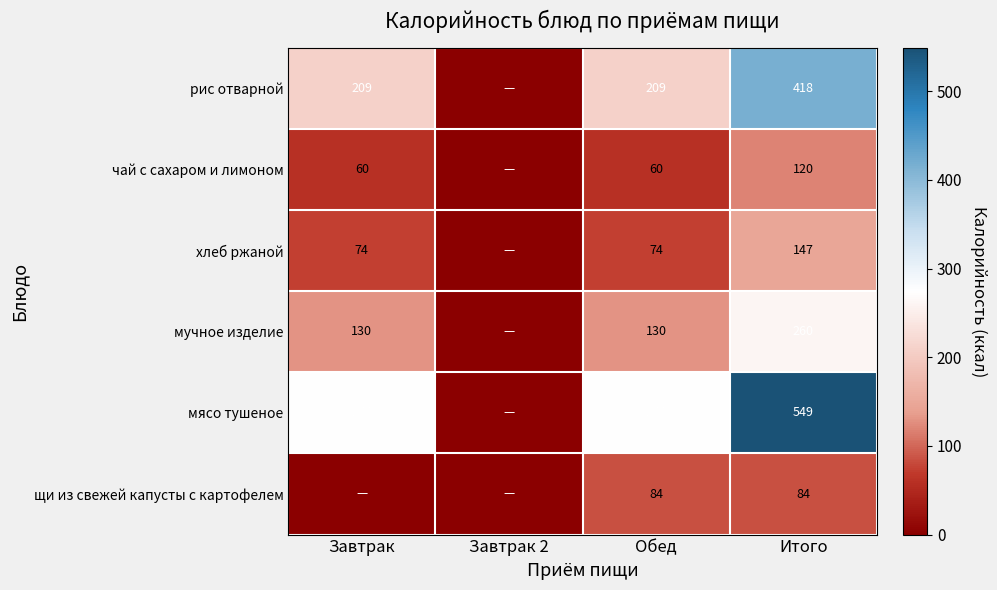

Which category has the lowest value across all series?

Завтрак 2